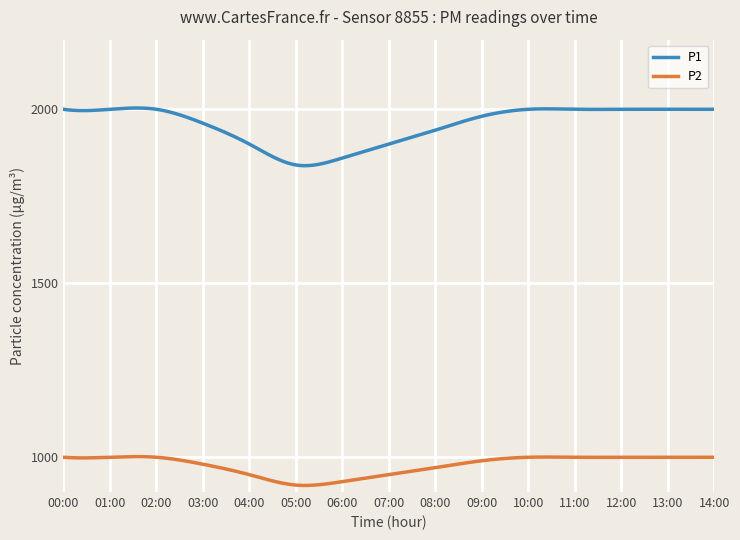

True or false: P2 and P1 cross at least once.

False